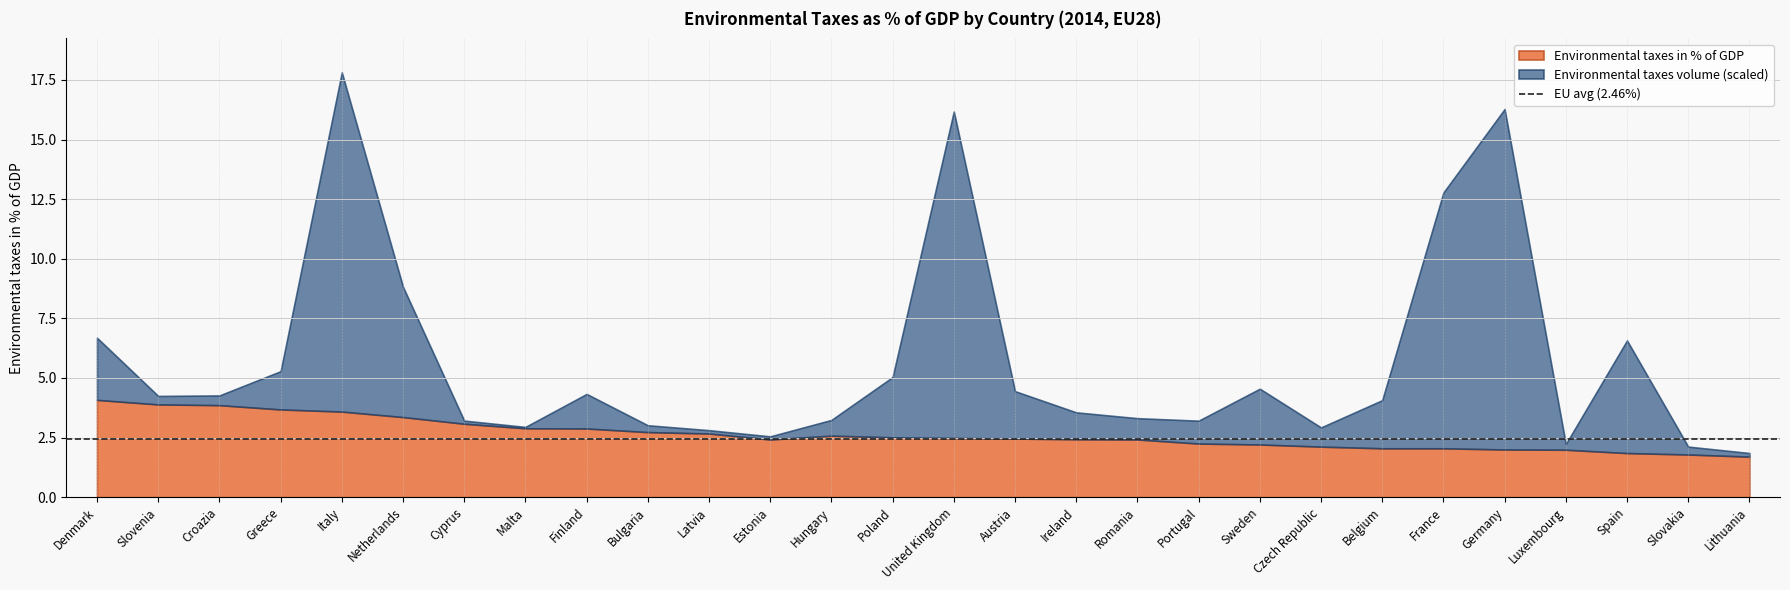

List the series in order of their peak value, highest first.

Environmental taxes (bln EUR), Environmental taxes in % of GDP